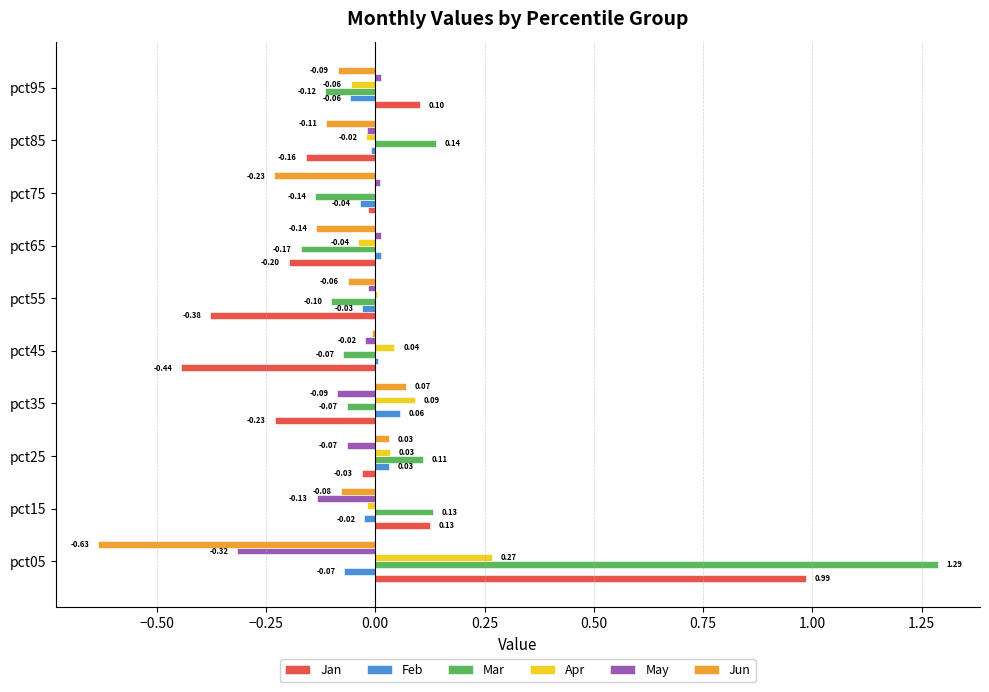

Is the value of Jun at pct35 greater than the value of Apr at pct45?

Yes